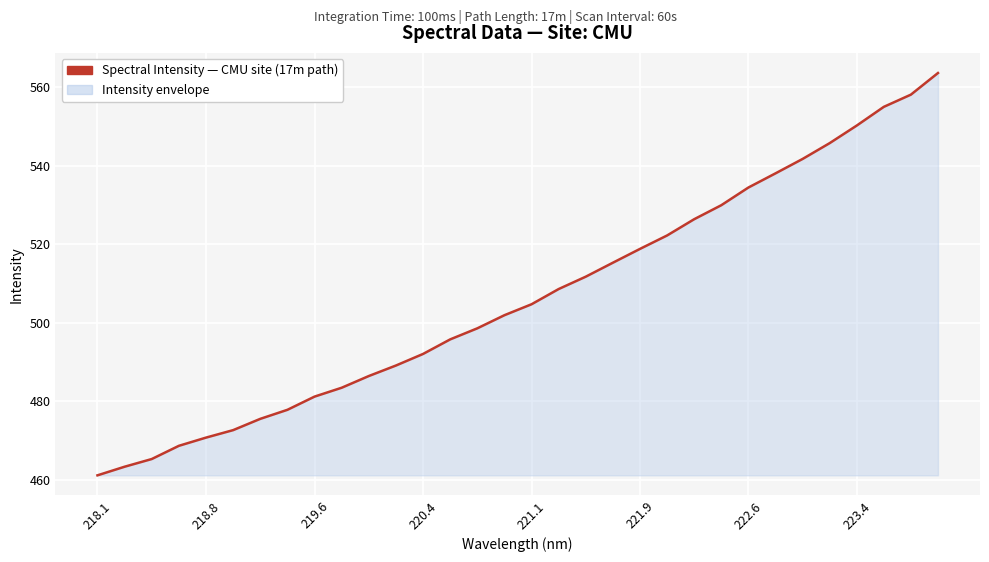

Count the number of data series in this chart.

1